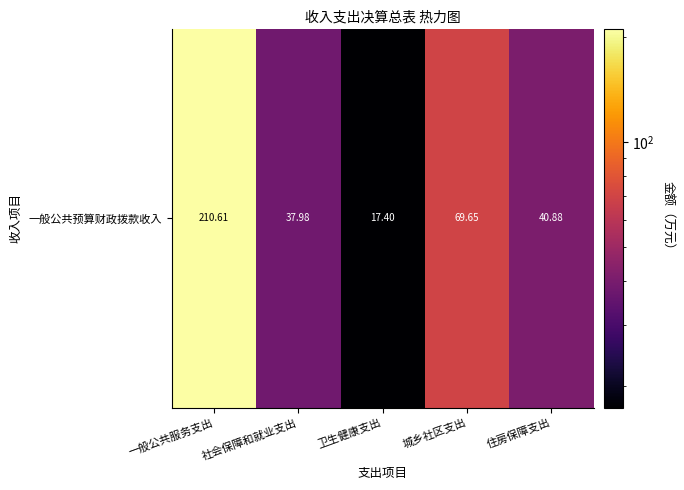

What is the difference between the values at 城乡社区支出 and 社会保障和就业支出?

31.7